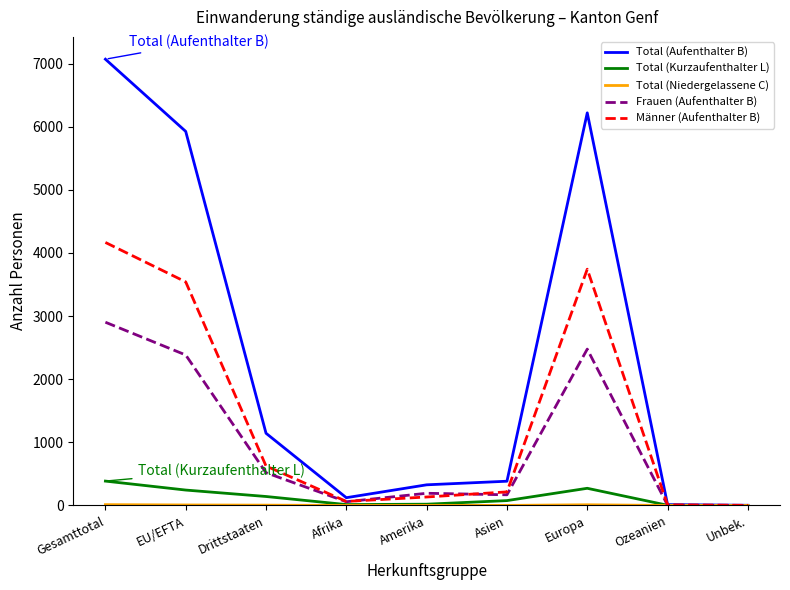

The Total (Aufenthalter B) series shows 384 at Asien. True or false?

True